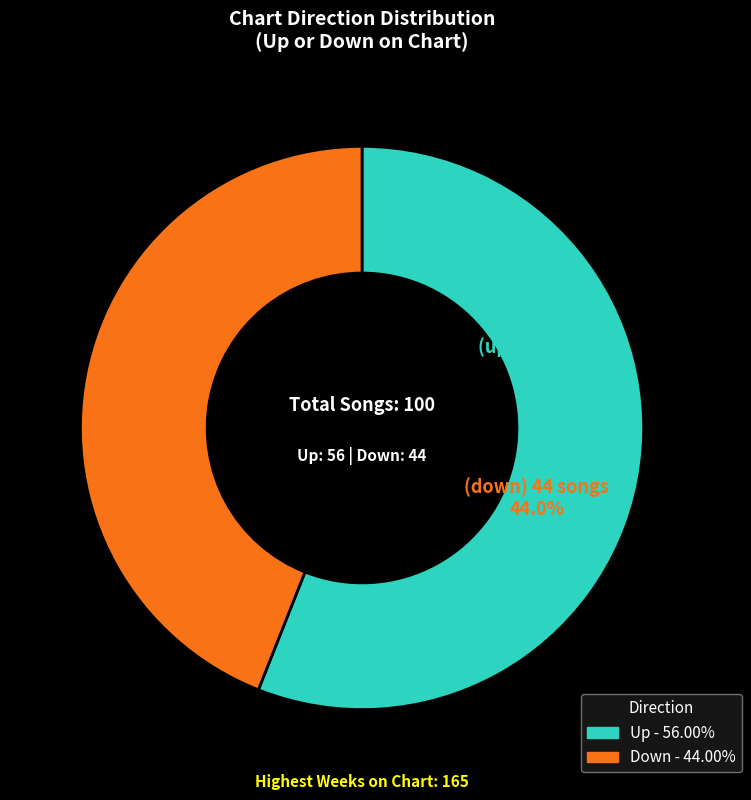

Rank the categories by value from lowest to highest.

down, up